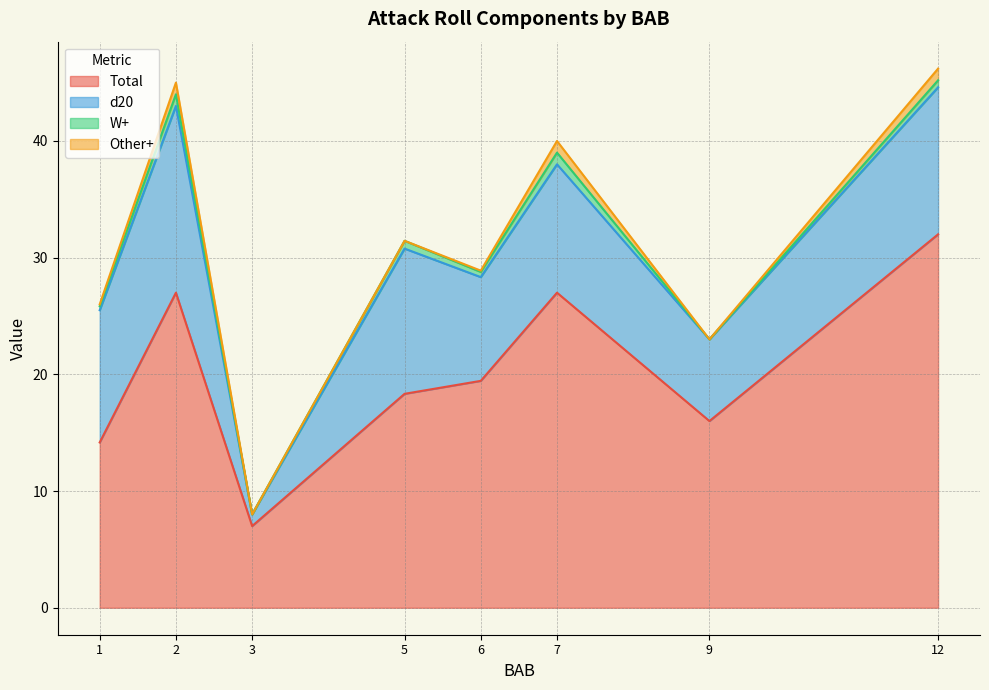

At which label does Total reach its minimum?

3